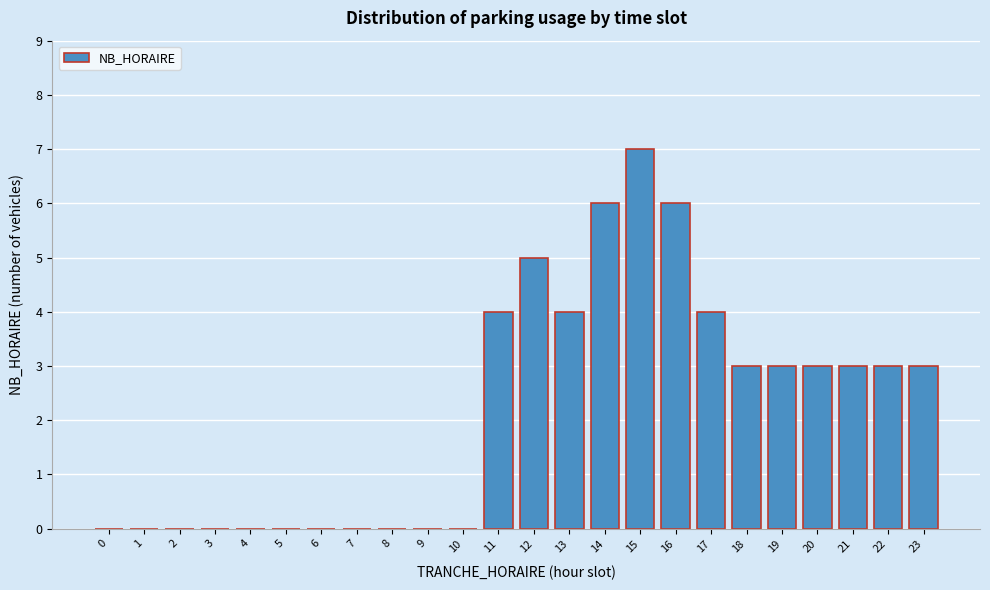

Reading right to left, what are all the values shown in this chart?

23=3	22=3	21=3	20=3	19=3	18=3	17=4	16=6	15=7	14=6	13=4	12=5	11=4	10=0	9=0	8=0	7=0	6=0	5=0	4=0	3=0	2=0	1=0	0=0